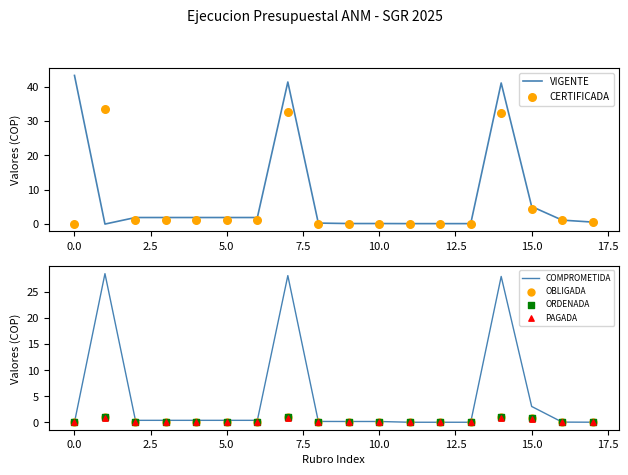

Where is COMPROMETIDA nearest to the value 14?

15.0